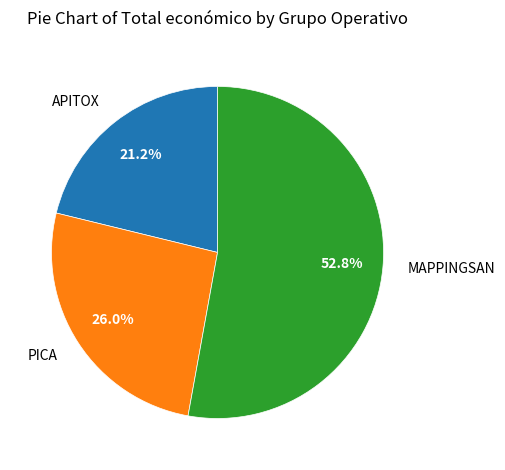

Is there a majority slice in this chart?

Yes